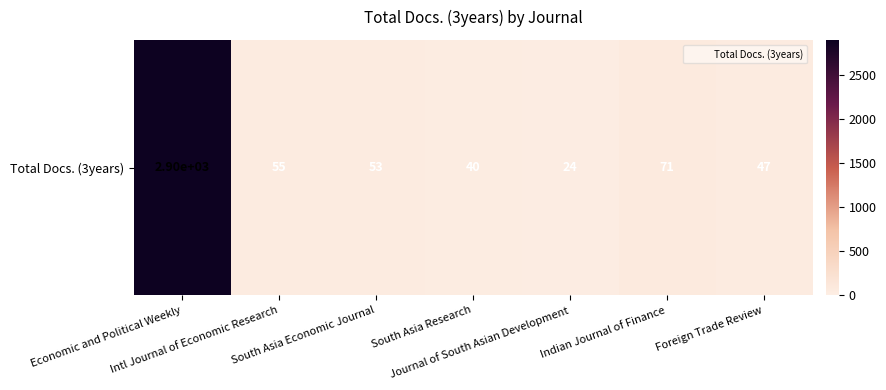

What is the average value?

456